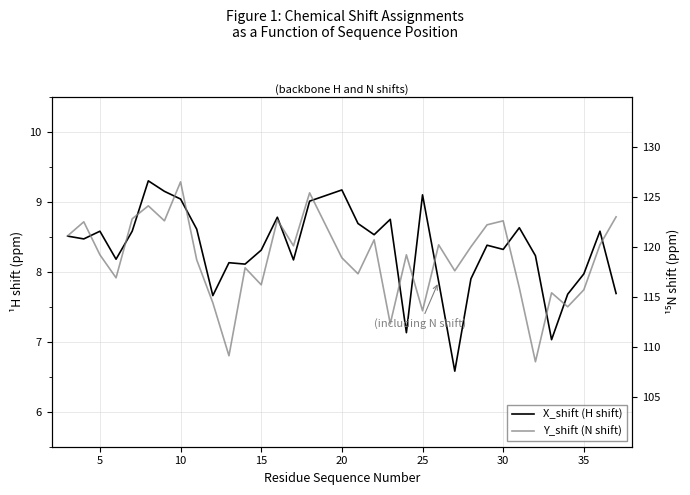

True or false: Y_shift (N shift) has more than 0 interior local peaks.

True